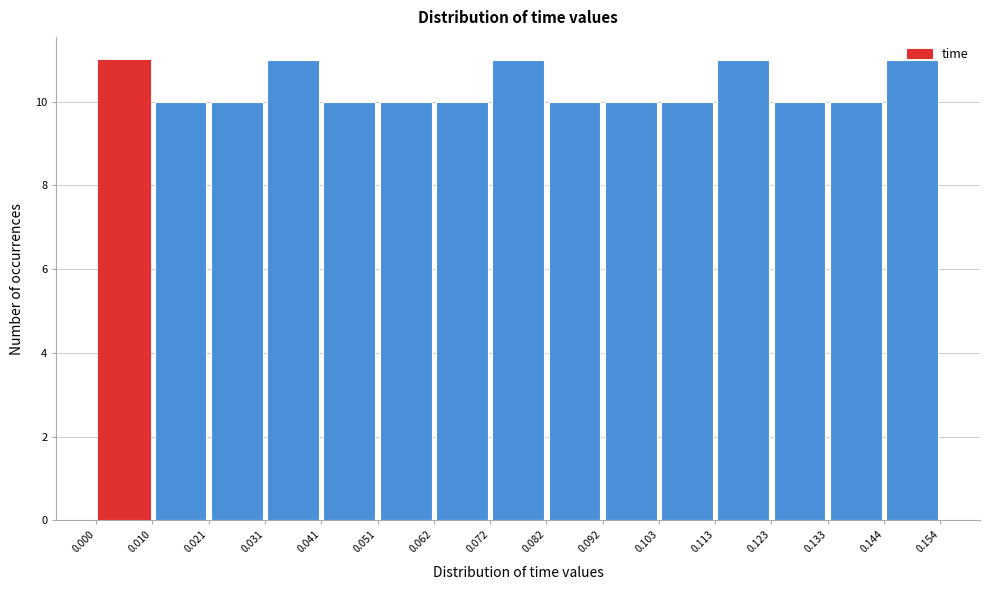

Reading left to right, transcribe this chart: for each bar, give the range it covers on the x-axis and its height. The values are not printed on the chart, so give them approximately, as read against the axis.

0.000 to 0.010: 11
0.010 to 0.021: 10
0.021 to 0.031: 10
0.031 to 0.041: 11
0.041 to 0.051: 10
0.051 to 0.062: 10
0.062 to 0.072: 10
0.072 to 0.082: 11
0.082 to 0.092: 10
0.092 to 0.103: 10
0.103 to 0.113: 10
0.113 to 0.123: 11
0.123 to 0.133: 10
0.133 to 0.144: 10
0.144 to 0.154: 11